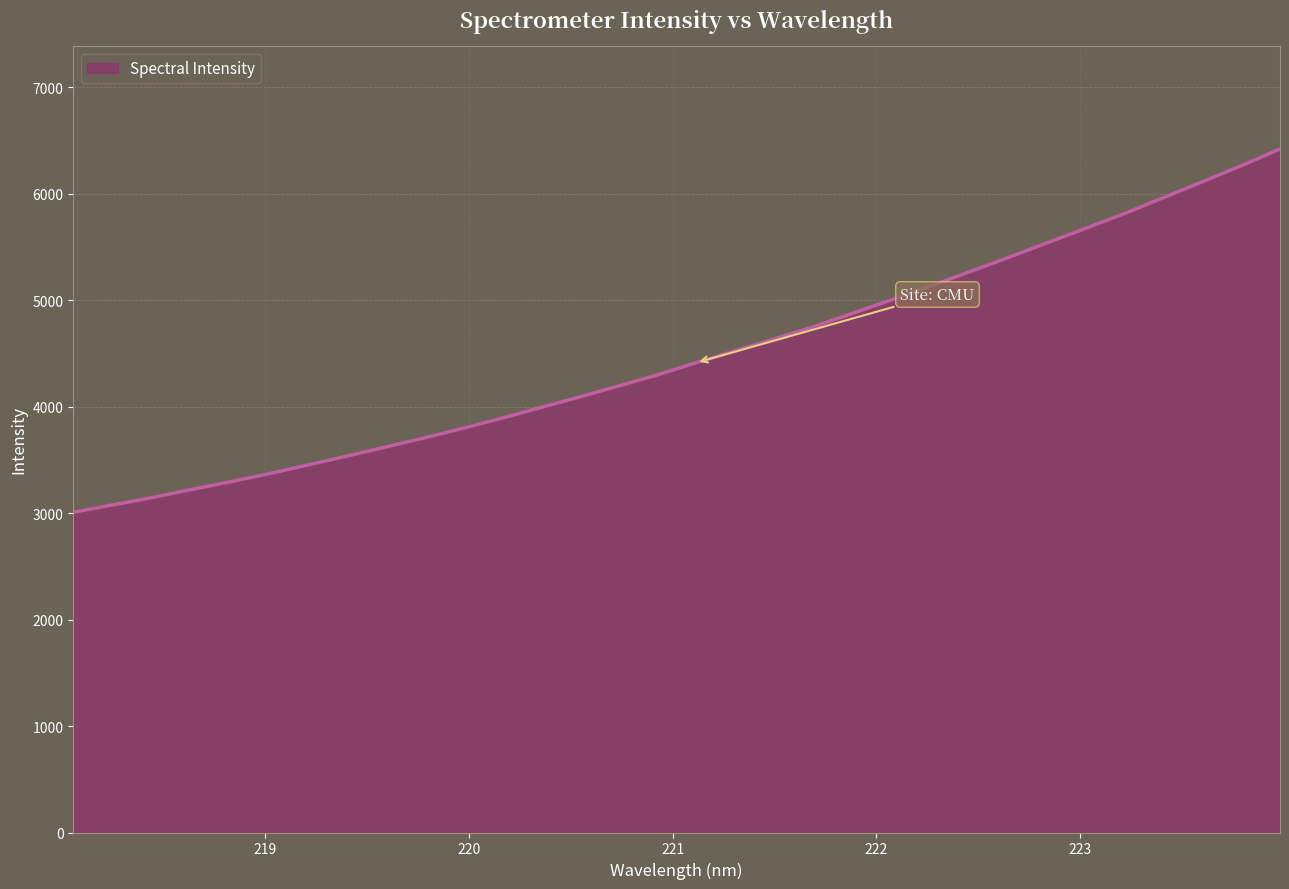

What is the difference between the maximum and minimum values?

3411.4